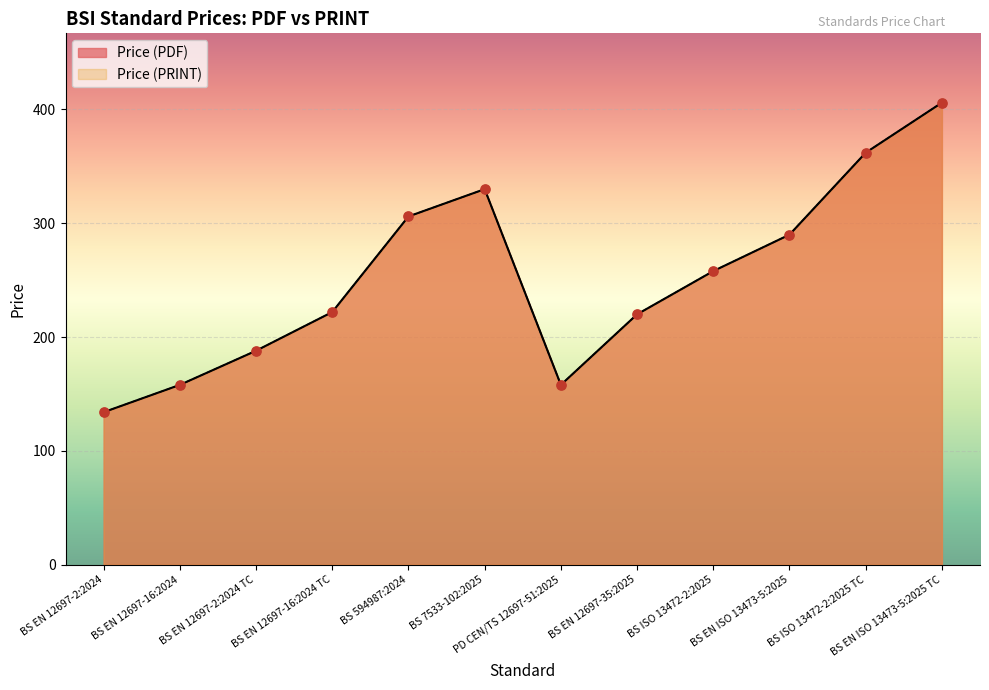

What is the total value across all series at BS EN 12697-35:2025?

440